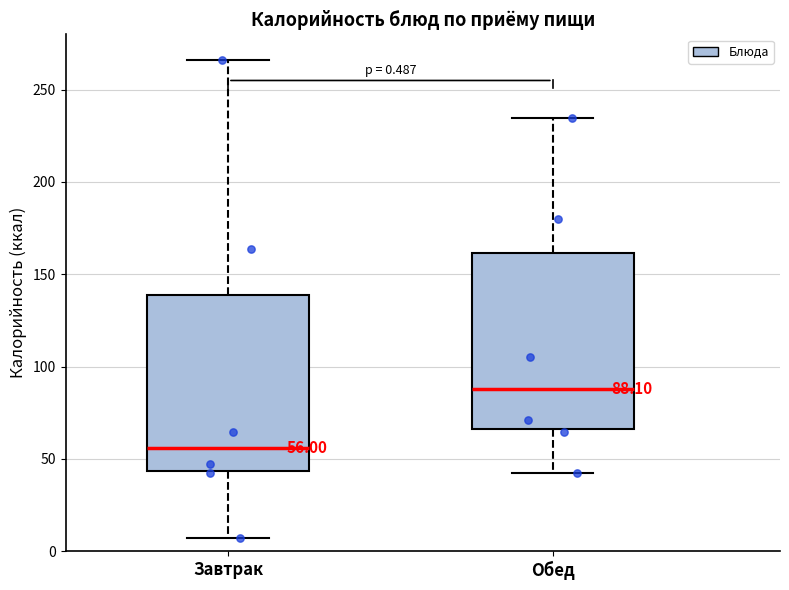

Which box has the lowest median line?

Завтрак